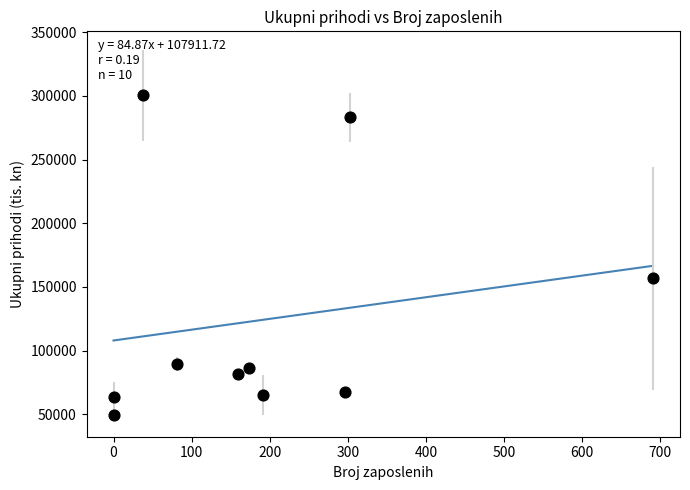

What Y value in the scatter plot is closest to 175025?

156611.5